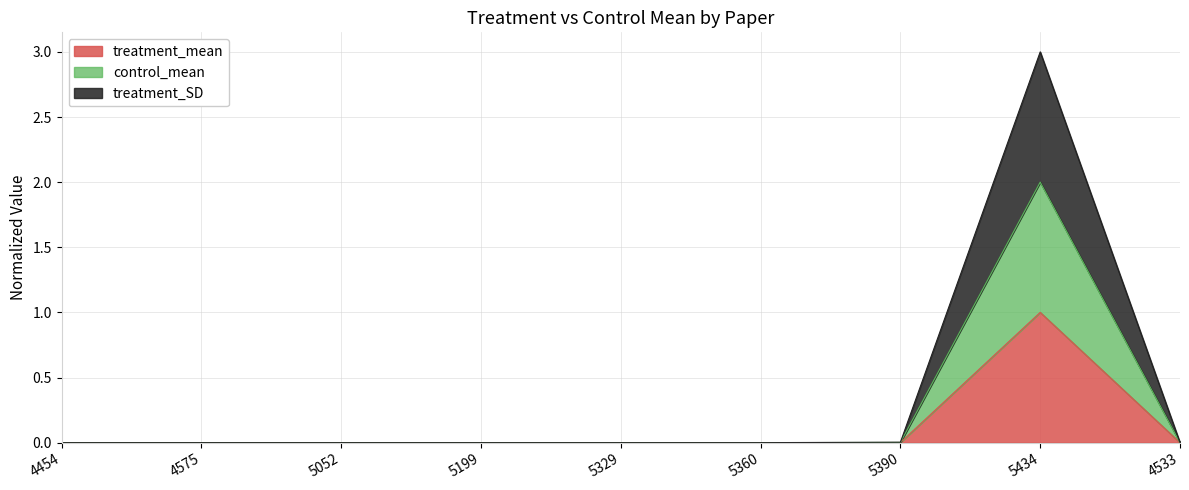

Is the value of control_mean at 5329 greater than the value of treatment_SD at 5434?

No